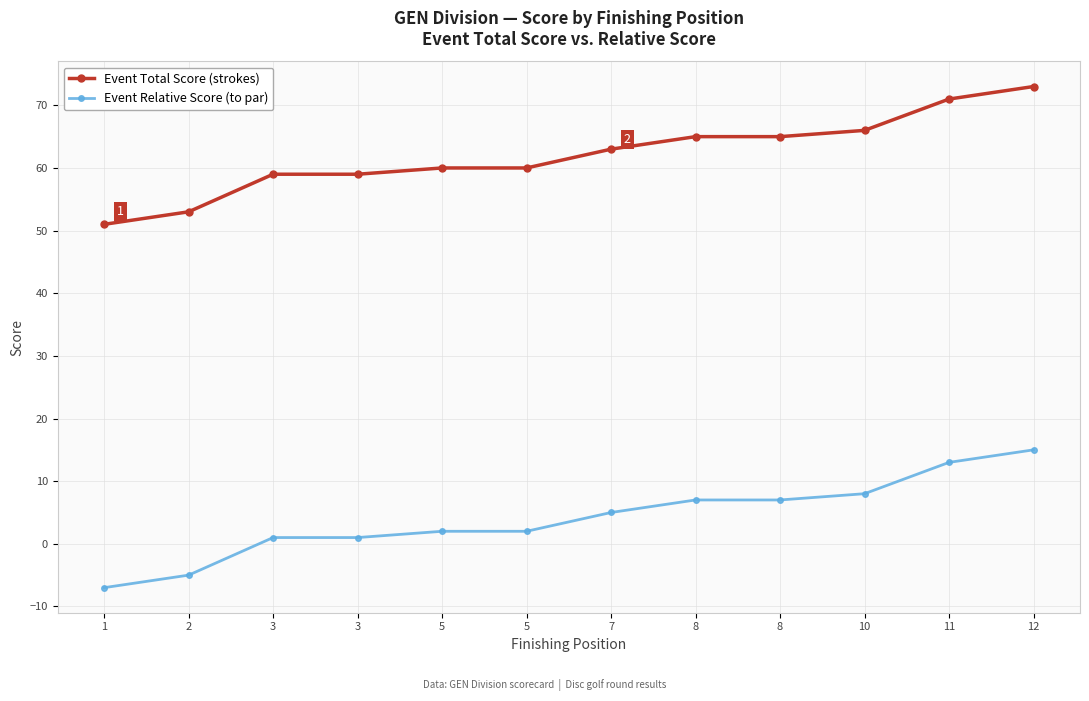

True or false: Event Total Score (strokes) and Event Relative Score (to par) cross at least once.

False